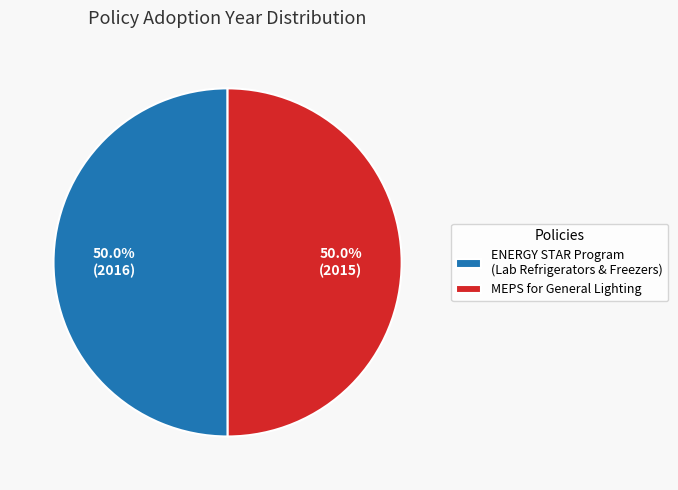

What percentage do MEPS for General Lighting and ENERGY STAR Program (Lab Refrigerators & Freezers) together represent?

100.0%